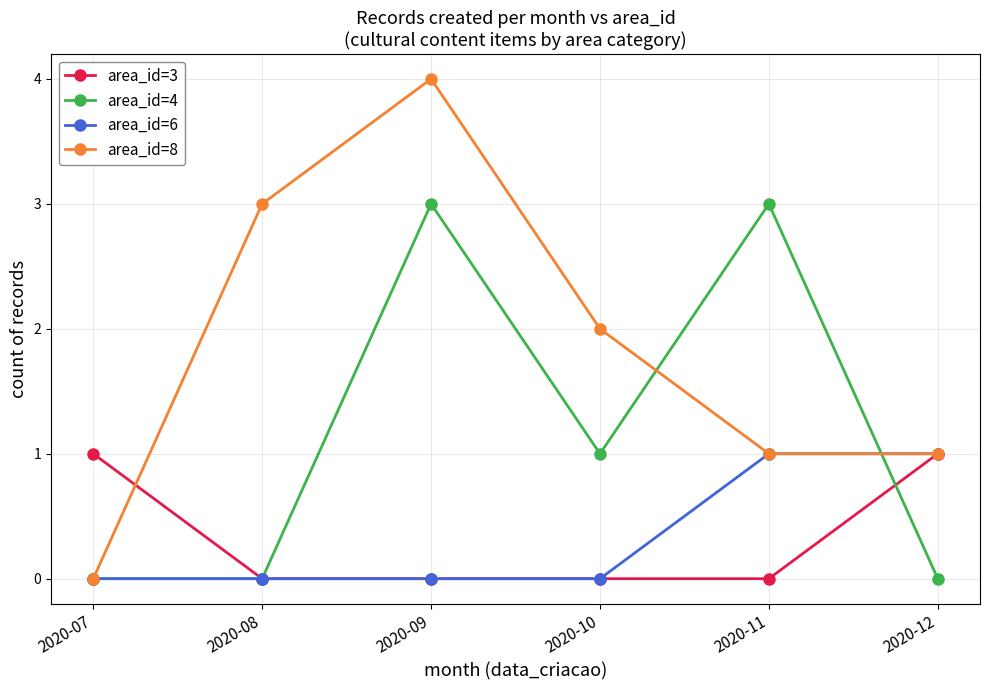

What is the difference between the area_id=6 values at 2020-07 and 2020-11?

1